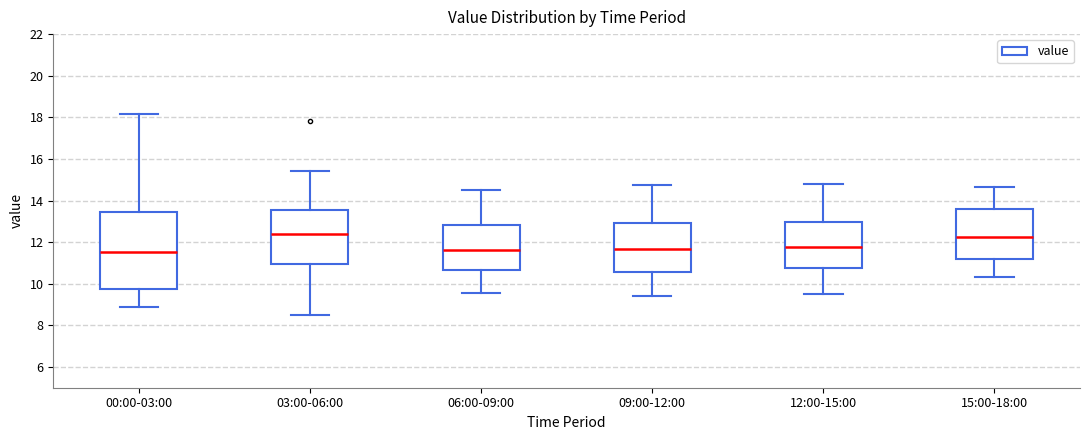

Reading left to right, read every box against the y-axis: the position of its median line, the range the box covers, and the ends of its whiskers. The values are not printed on the chart, so give them approximately, as read against the axis.

00:00-03:00: median 11.6, box 9.8 to 13.4, whiskers 8.8 to 18.2
03:00-06:00: median 12.4, box 11.0 to 13.6, whiskers 8.4 to 15.4
06:00-09:00: median 11.6, box 10.6 to 12.8, whiskers 9.6 to 14.6
09:00-12:00: median 11.6, box 10.6 to 13.0, whiskers 9.4 to 14.8
12:00-15:00: median 11.8, box 10.8 to 13.0, whiskers 9.6 to 14.8
15:00-18:00: median 12.2, box 11.2 to 13.6, whiskers 10.4 to 14.6